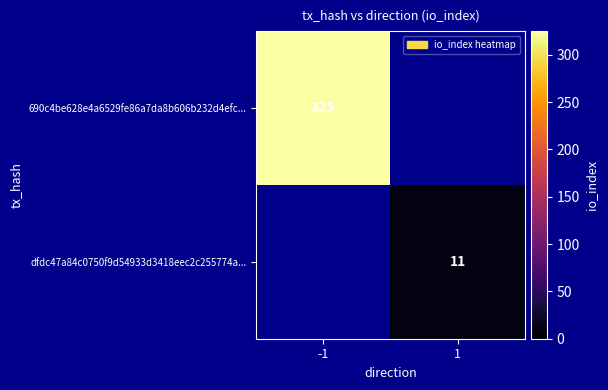

The value of 690c4be628e4a6529fe86a7da8b606b232d4efc... at -1 is 474. True or false?

False